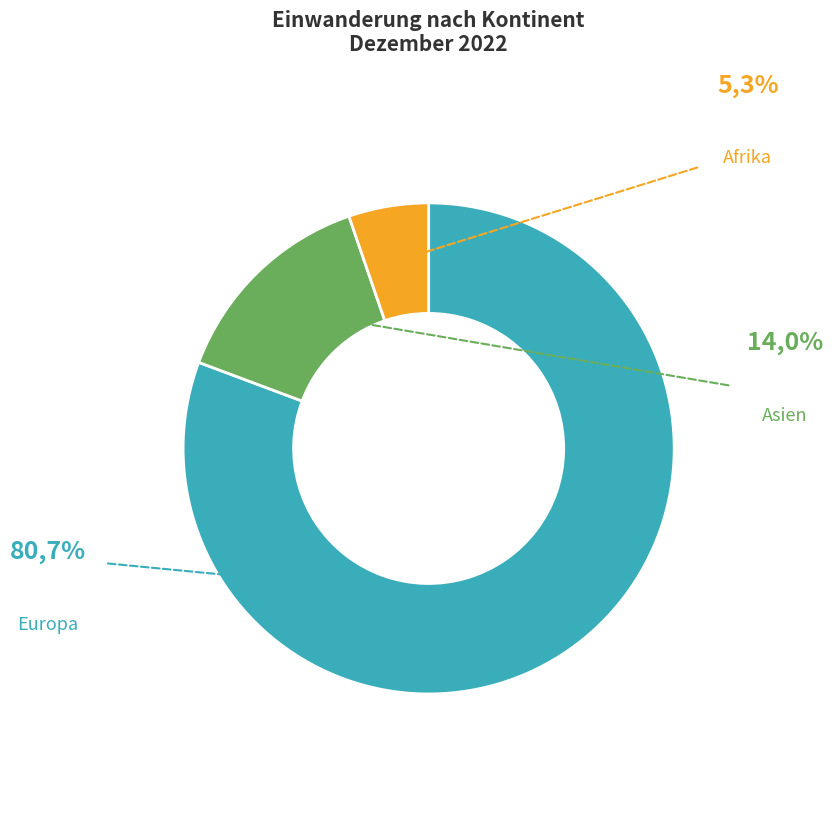

To the nearest percent, what is the combined percentage of Europa and Afrika?

86%